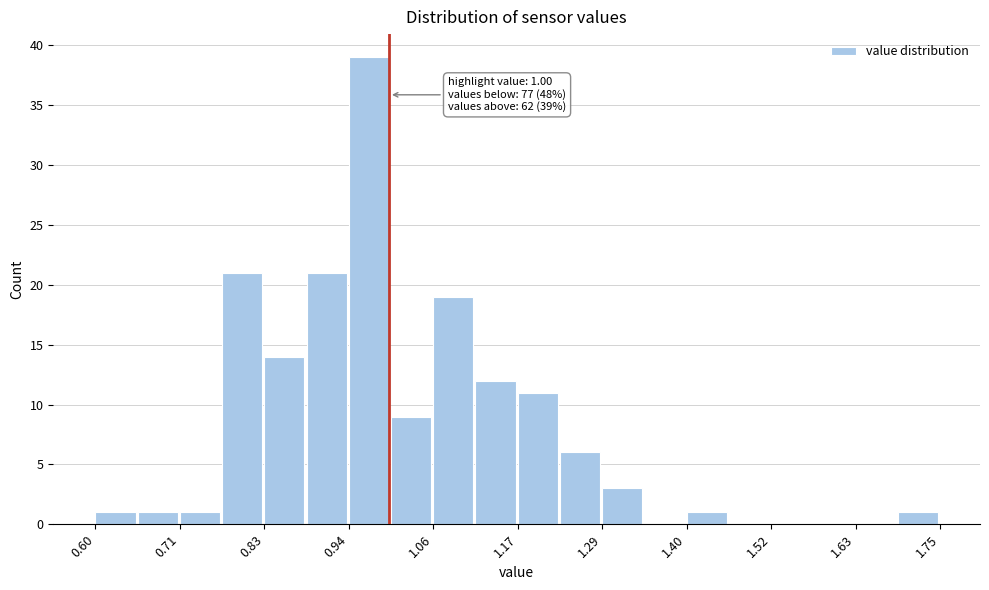

Read against the x-axis, roughly where is the centre of the tallest bar?

0.98